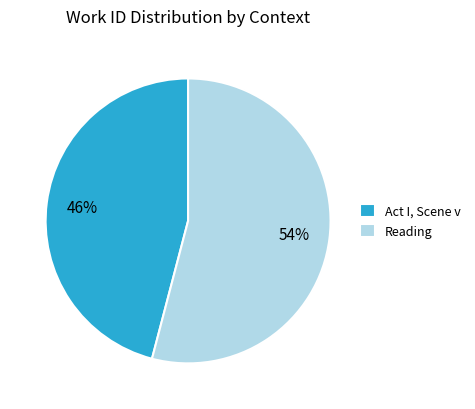

Which has a higher value, Act I, Scene v or Reading?

Reading